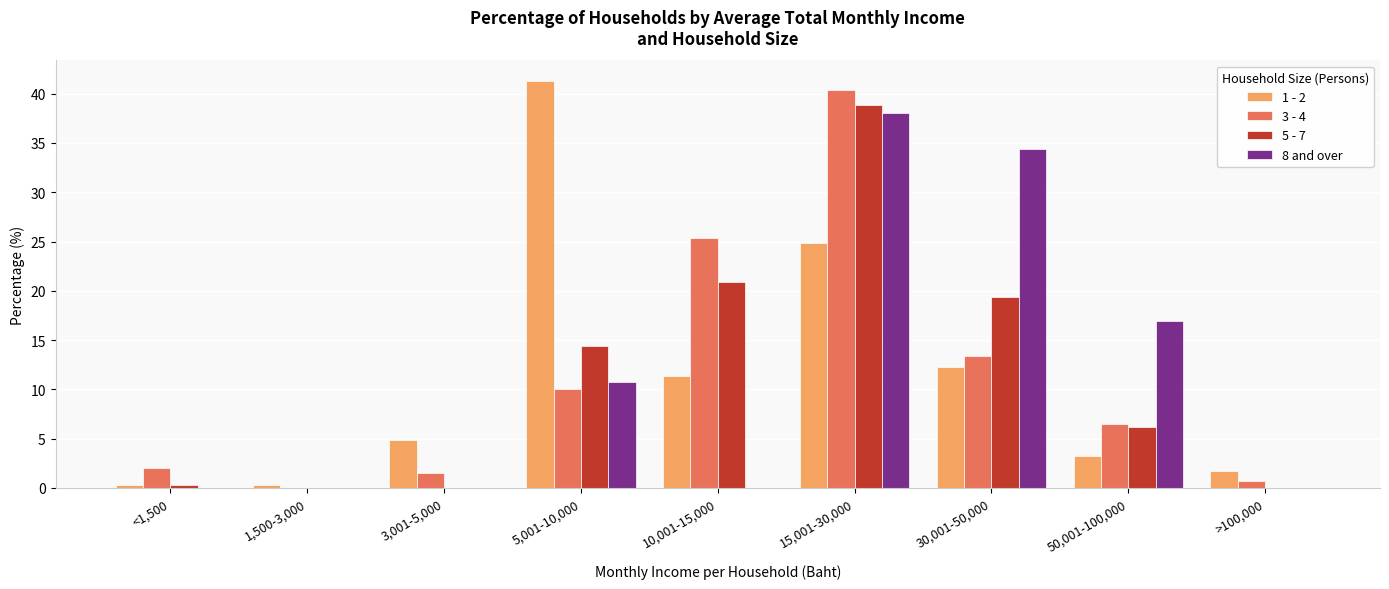

True or false: 8 and over has a value of 0.0 at <1,500.

True